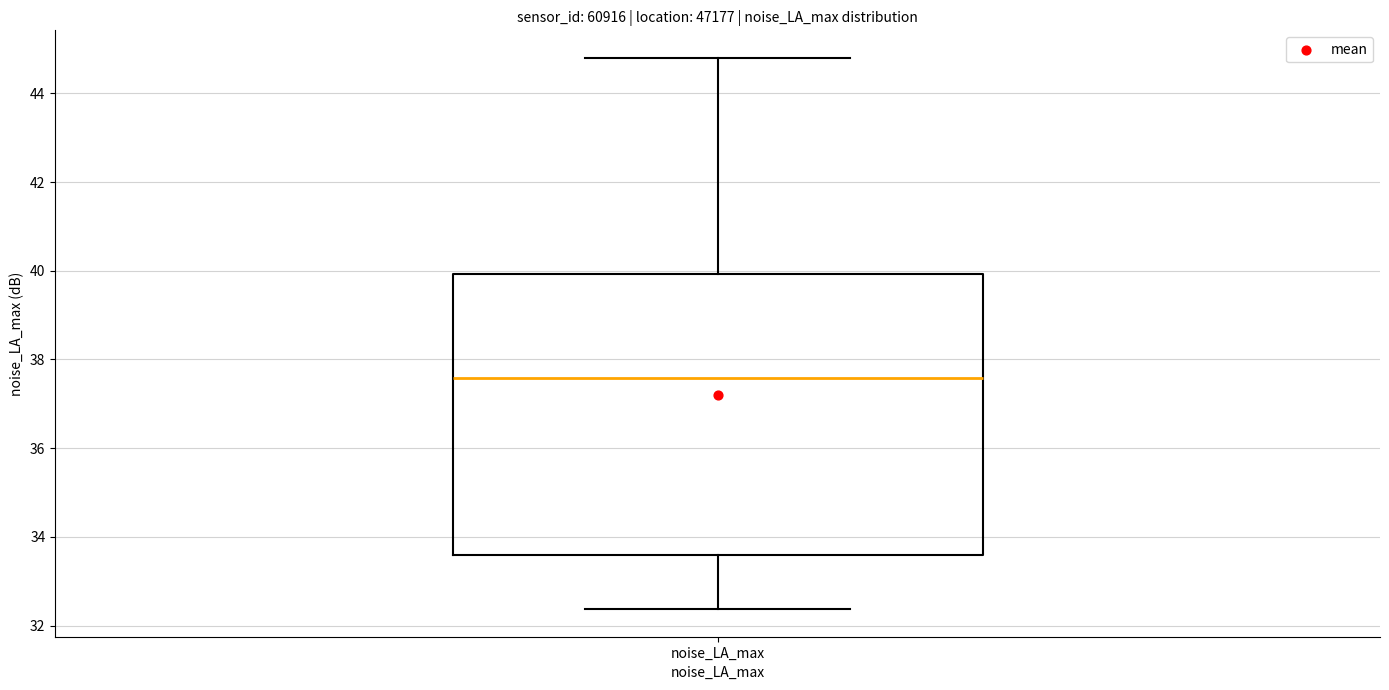

Read this box plot against the y-axis: the position of the median line, the range covered by the box, and the ends of both whiskers. The values are not printed on the chart, so give them approximately, as read against the axis.

median 37.6, box 33.6 to 40.0, whiskers 32.4 to 44.8